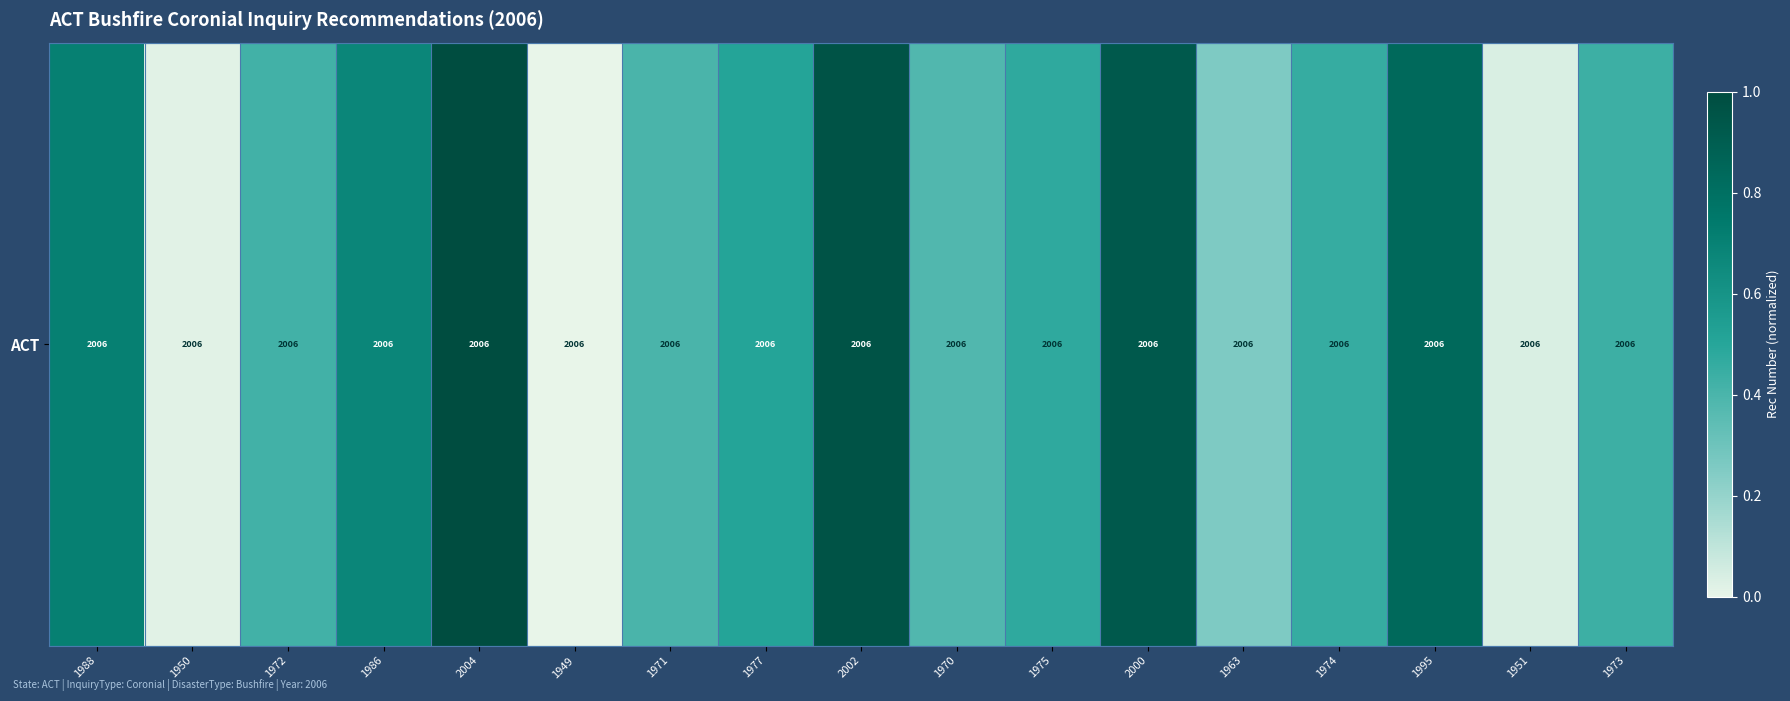

Where is the data nearest to the value 0?

1949